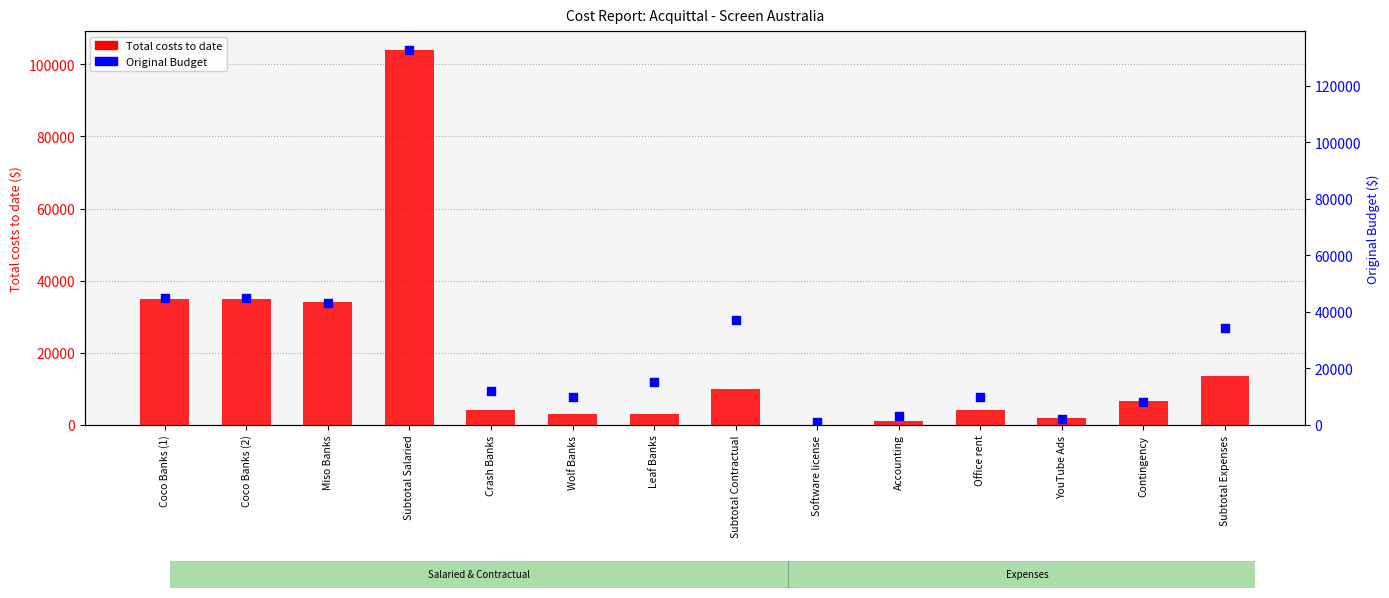

What is the total value across all series at Subtotal Contractual?

47000